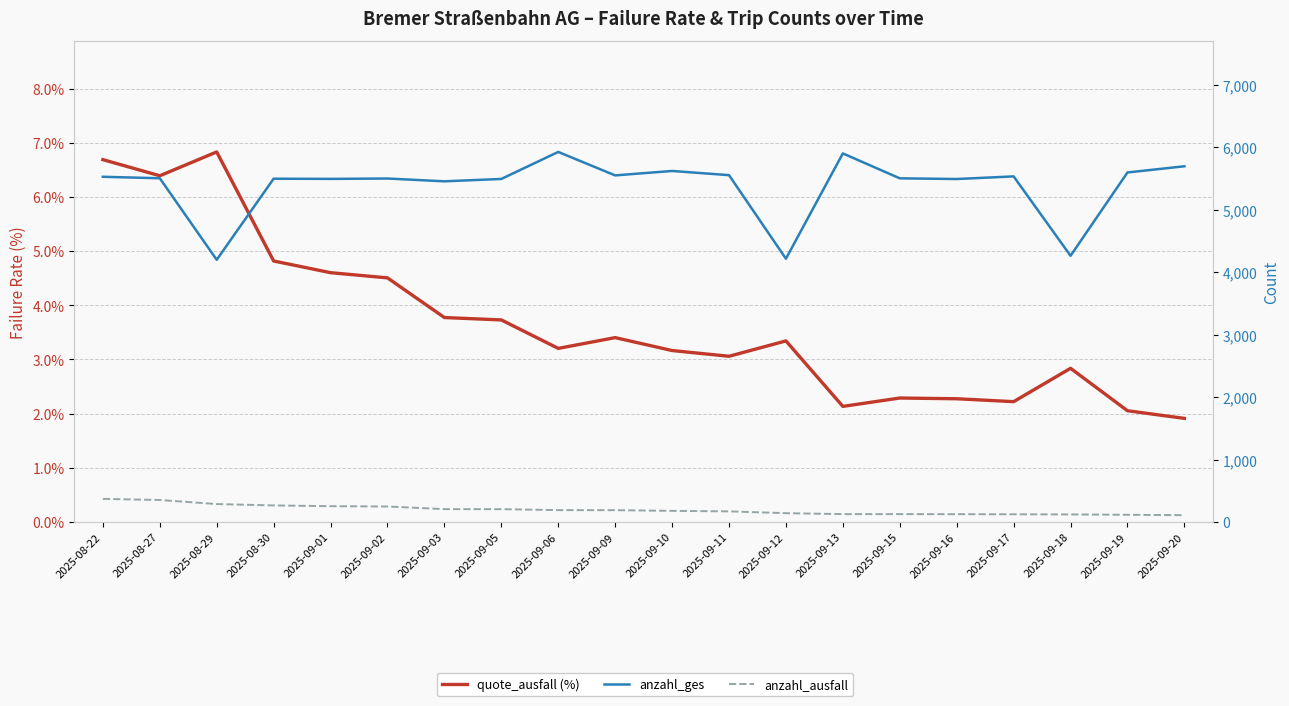

Reading right to left, list all the values displayed in this chart.

quote_ausfall (%): 1.9	2.1	2.8	2.2	2.3	2.3	2.1	3.3	3.1	3.2	3.4	3.2	3.7	3.8	4.5	4.6	4.8	6.8	6.4	6.7
anzahl_ges: 5699.0	5600.0	4265.0	5537.0	5495.0	5506.0	5905.0	4218.0	5557.0	5624.0	5553.0	5929.0	5496.0	5458.0	5503.0	5497.0	5500.0	4201.0	5507.0	5531.0
anzahl_ausfall: 109.0	115.0	121.0	123.0	125.0	126.0	126.0	141.0	170.0	178.0	189.0	190.0	205.0	206.0	248.0	253.0	265.0	287.0	352.0	370.0